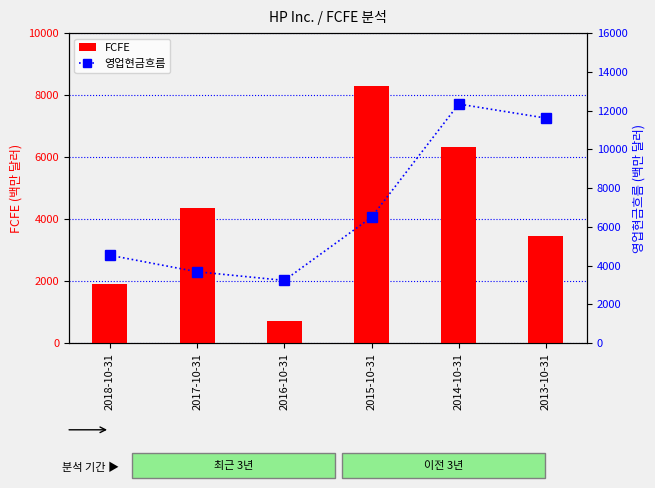

Between 2017-10-31 and 2018-10-31, which is larger?

2017-10-31